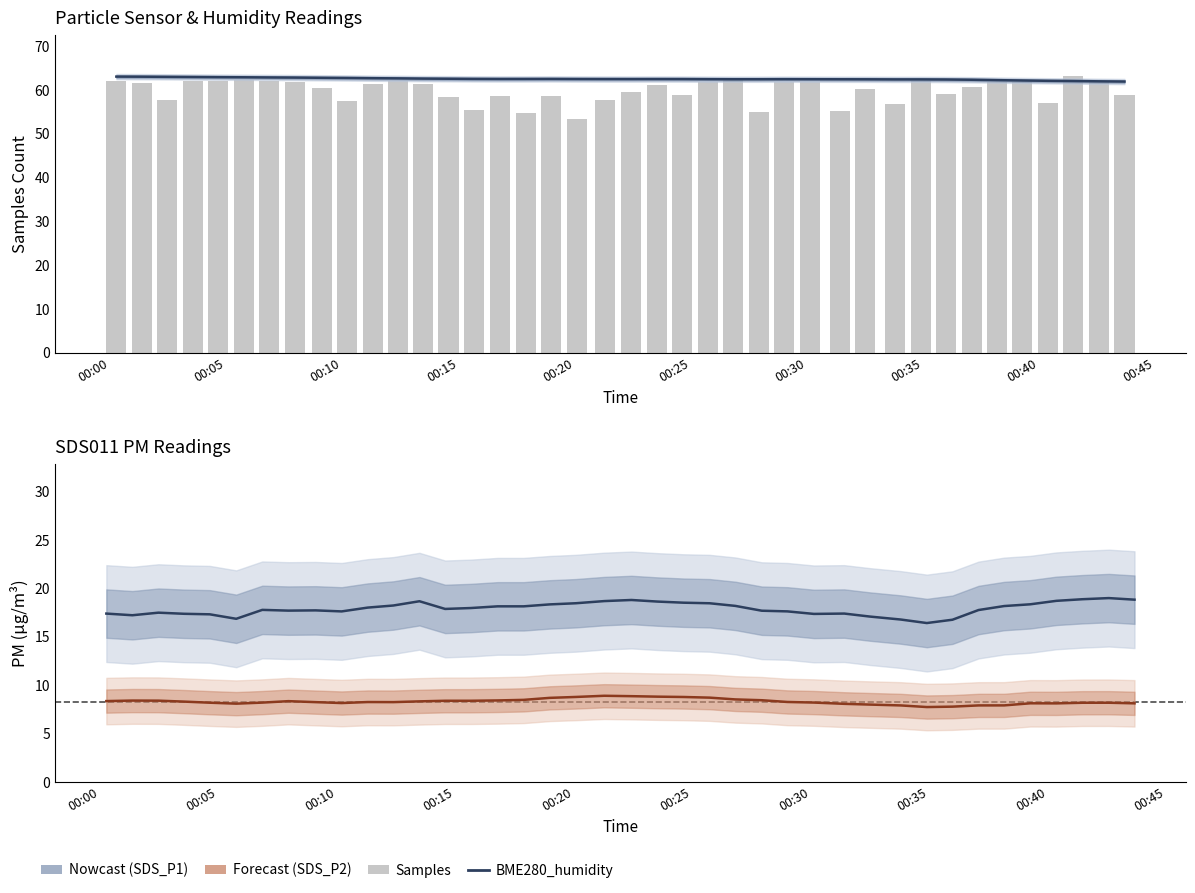

Rank the series by their maximum value, from lowest to highest.

SDS_P2, SDS_P1, BME280_humidity, Samples (normalised)